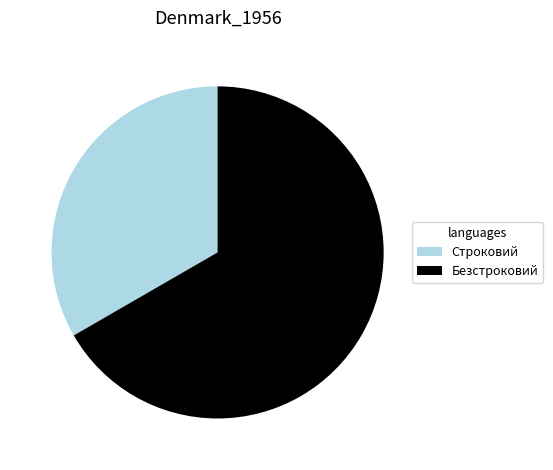

Which has a higher value, Безстроковий or Строковий?

Безстроковий